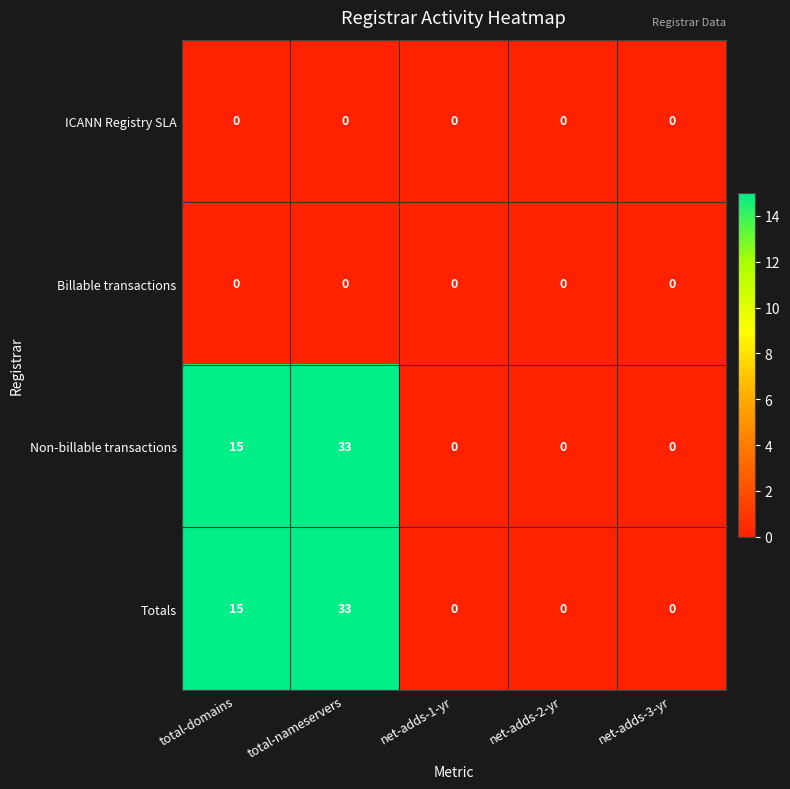

What is the sum of all Totals values?

48